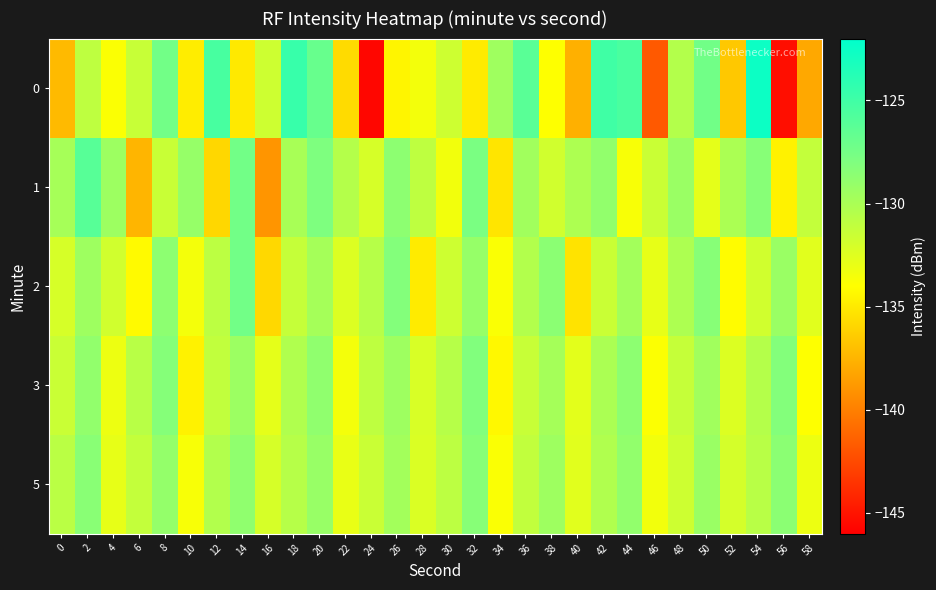

Which series has the largest total across all categories?

5